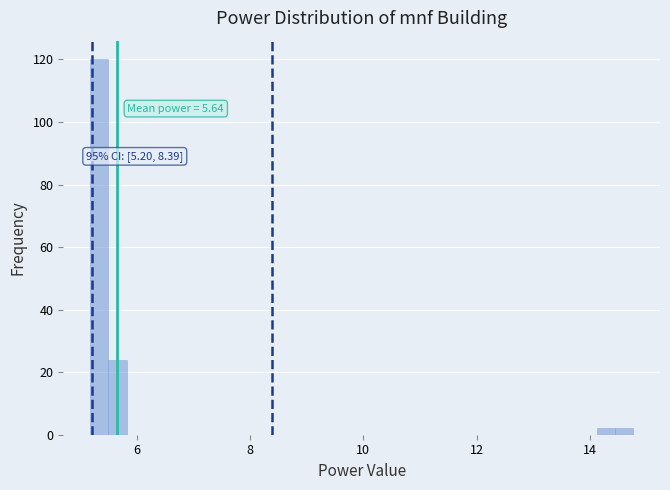

Around what value on the x-axis is the tallest bar? Give the approximate position of its centre, as read against the axis.

5.4